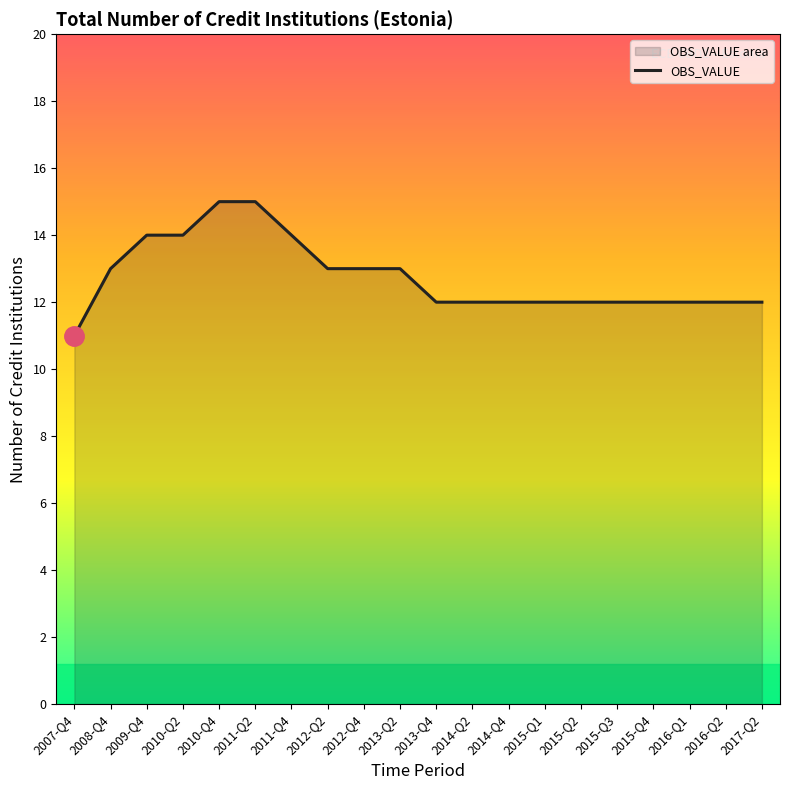

Rank the categories by value from highest to lowest.

2010-Q4, 2011-Q2, 2009-Q4, 2010-Q2, 2011-Q4, 2008-Q4, 2012-Q2, 2012-Q4, 2013-Q2, 2013-Q4, 2014-Q2, 2014-Q4, 2015-Q1, 2015-Q2, 2015-Q3, 2015-Q4, 2016-Q1, 2016-Q2, 2017-Q2, 2007-Q4